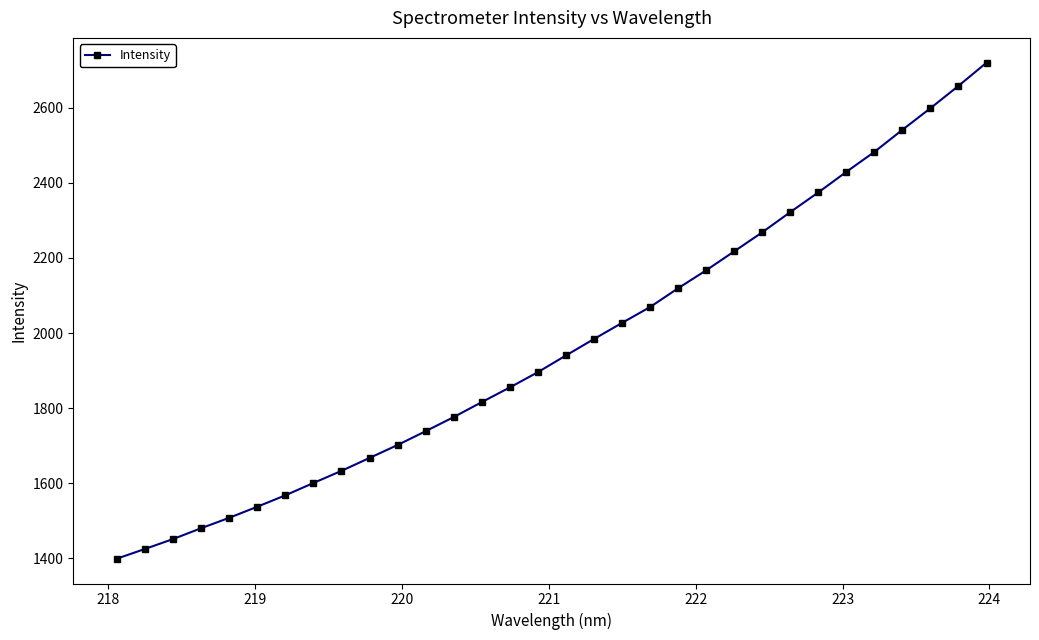

What is the average value?

1967.9